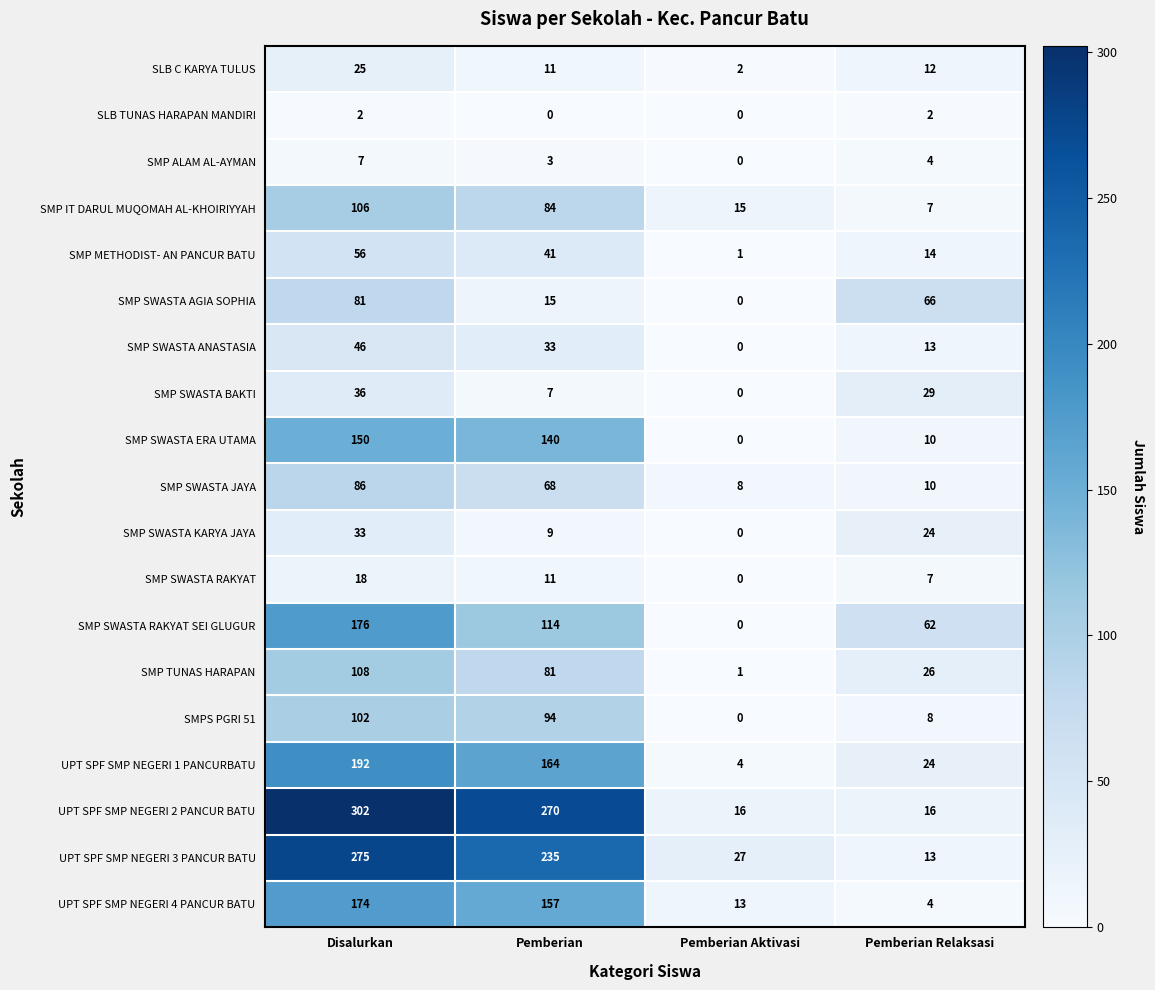

List the series in order of their peak value, lowest first.

SLB TUNAS HARAPAN MANDIRI, SMP ALAM AL-AYMAN, SMP SWASTA RAKYAT, SLB C KARYA TULUS, SMP SWASTA KARYA JAYA, SMP SWASTA BAKTI, SMP SWASTA ANASTASIA, SMP METHODIST- AN PANCUR BATU, SMP SWASTA AGIA SOPHIA, SMP SWASTA JAYA, SMPS PGRI 51, SMP IT DARUL MUQOMAH AL-KHOIRIYYAH, SMP TUNAS HARAPAN, SMP SWASTA ERA UTAMA, UPT SPF SMP NEGERI 4 PANCUR BATU, SMP SWASTA RAKYAT SEI GLUGUR, UPT SPF SMP NEGERI 1 PANCURBATU, UPT SPF SMP NEGERI 3 PANCUR BATU, UPT SPF SMP NEGERI 2 PANCUR BATU